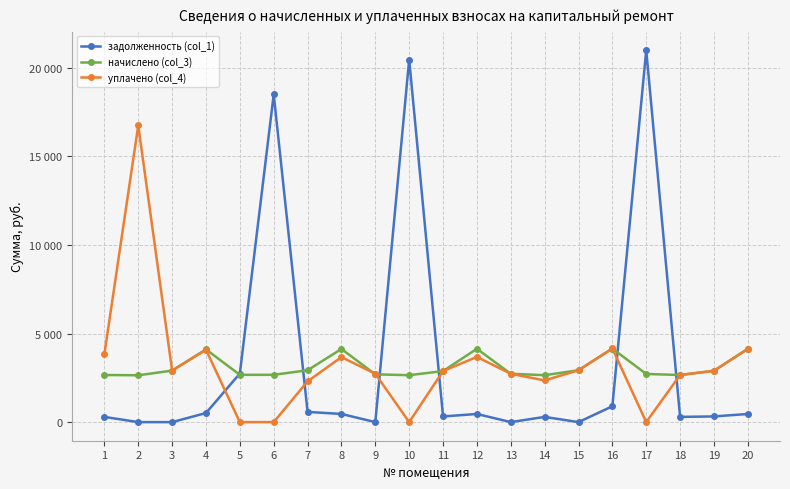

The value of уплачено (col_4) at 2 is 16739.2. True or false?

True